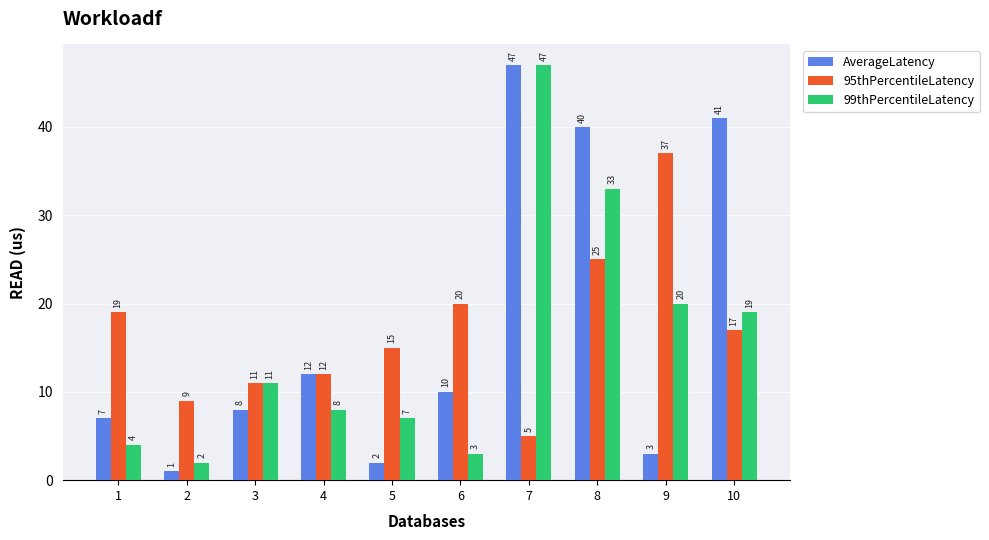

What are all the series names shown in the legend?

AverageLatency, 95thPercentileLatency, 99thPercentileLatency